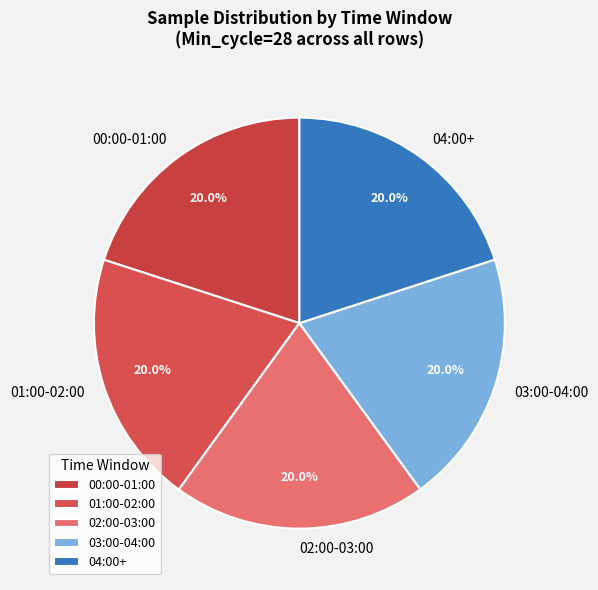

How much of the chart is everything except 00:00-01:00?

80.0%